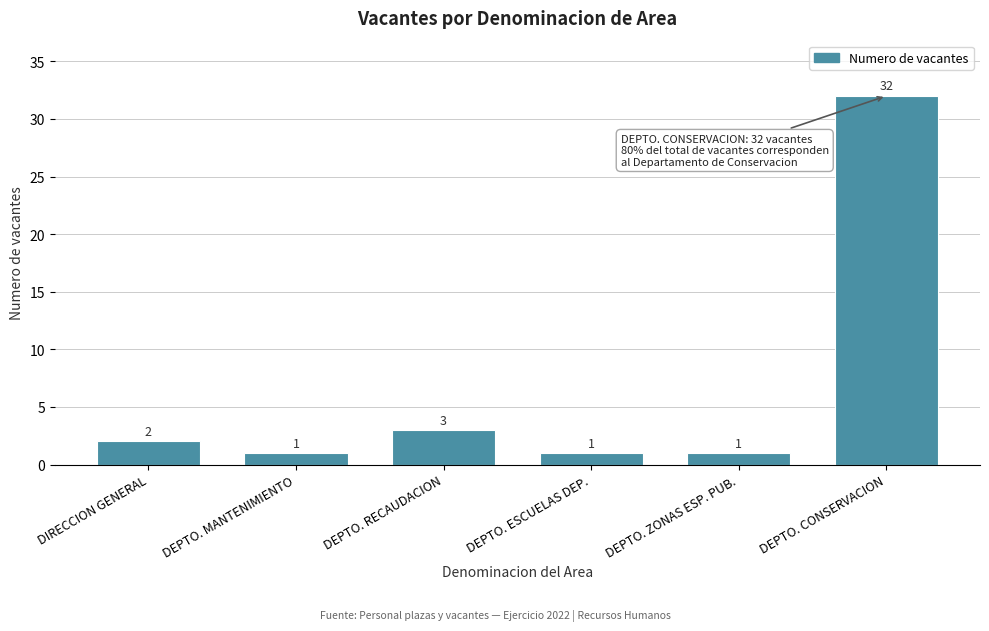

Reading right to left, list all the values displayed in this chart.

32	1	1	3	1	2